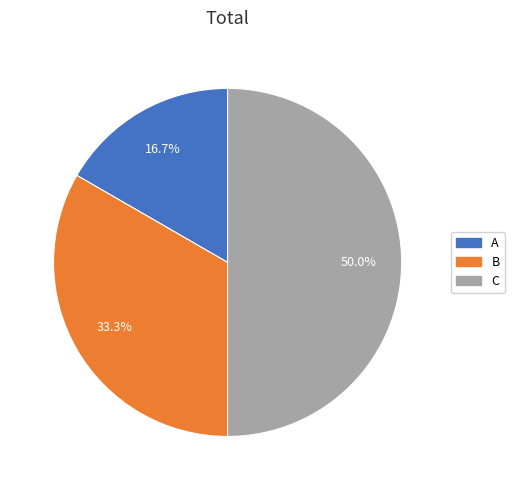

To the nearest percent, what is the difference between the largest and smallest slice percentages?

33%